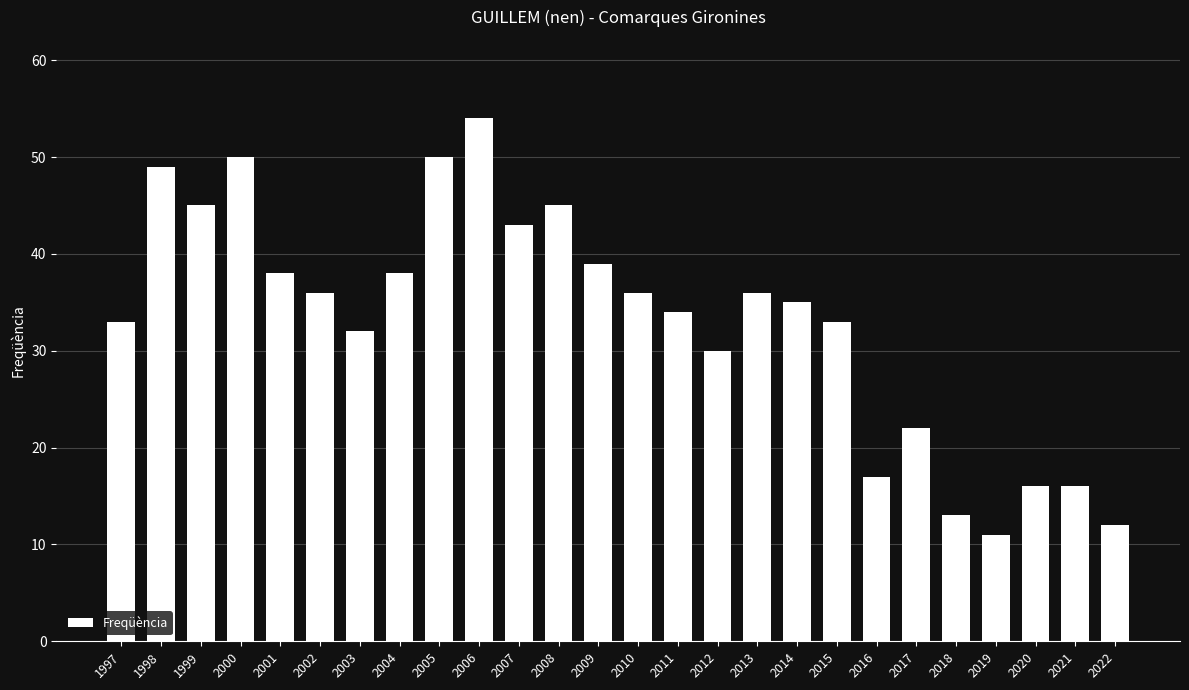

At which label does the data first exceed 36?

1998